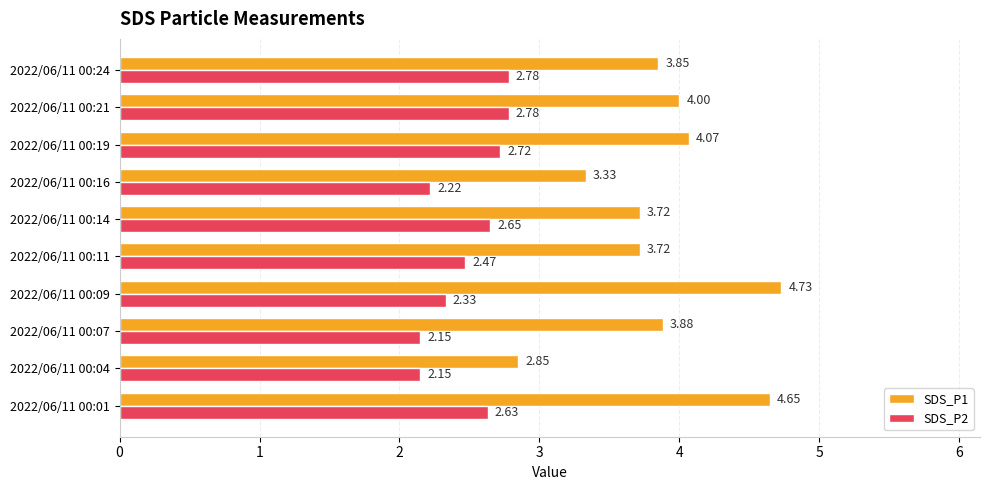

What is the difference between the maximum and minimum values in the SDS_P2 series?

0.6